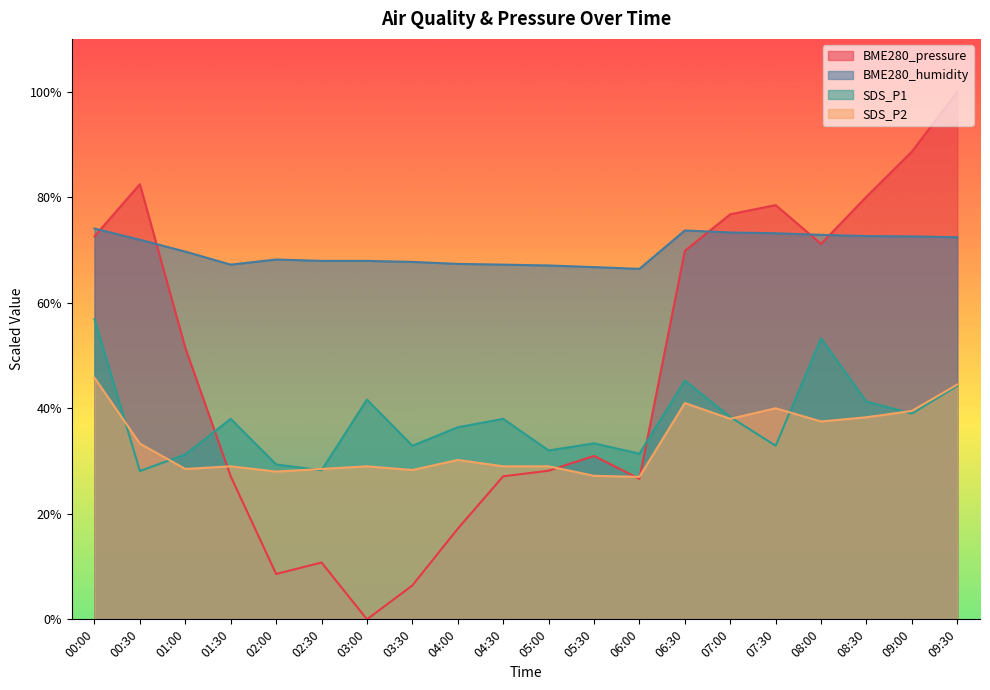

What is the greatest value displayed?

100.0